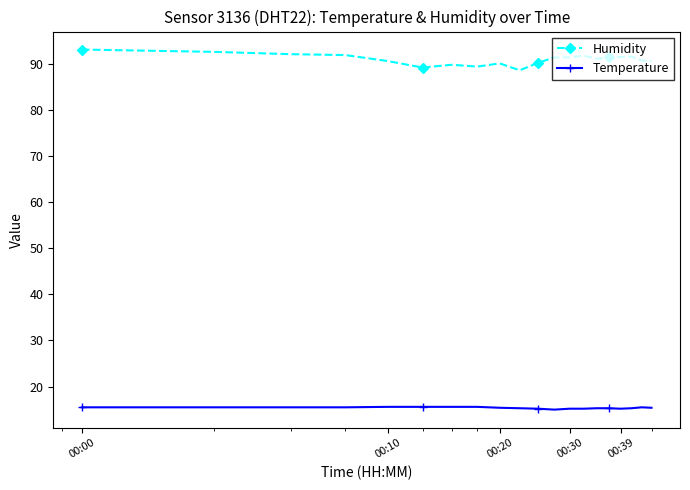

Which series has the largest range (max minus min)?

Humidity